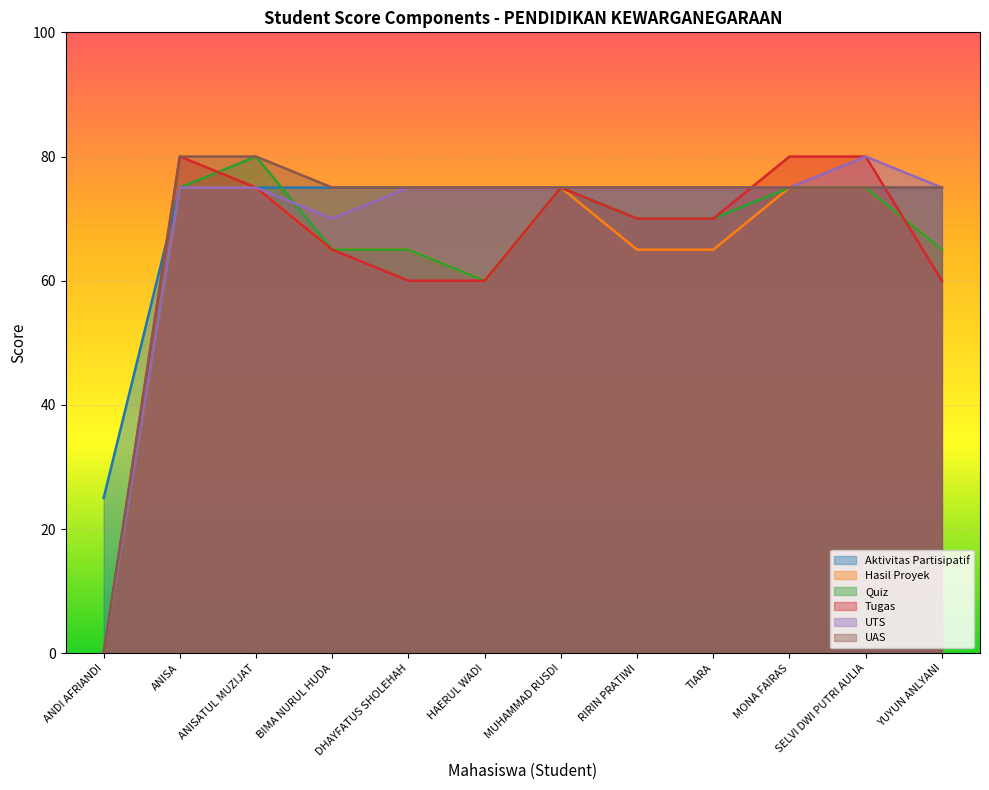

How many data points does each series have?

12